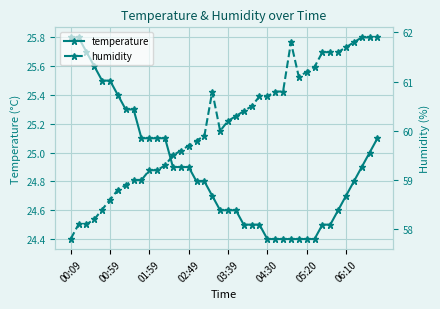

How many series are shown in this chart?

2